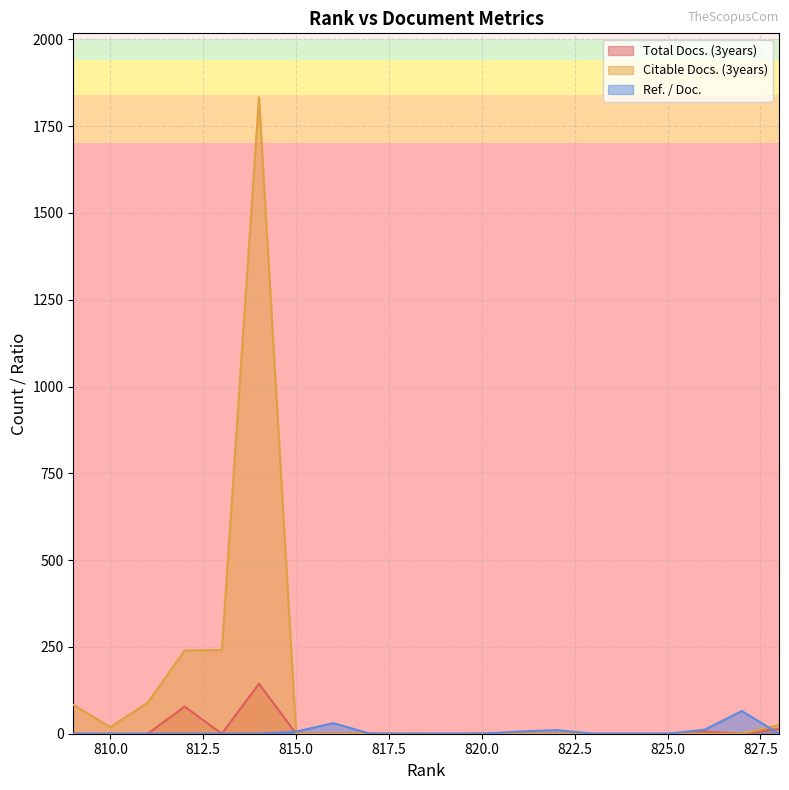

The value of Total Docs. (3years) at 814 is 144.0. True or false?

True